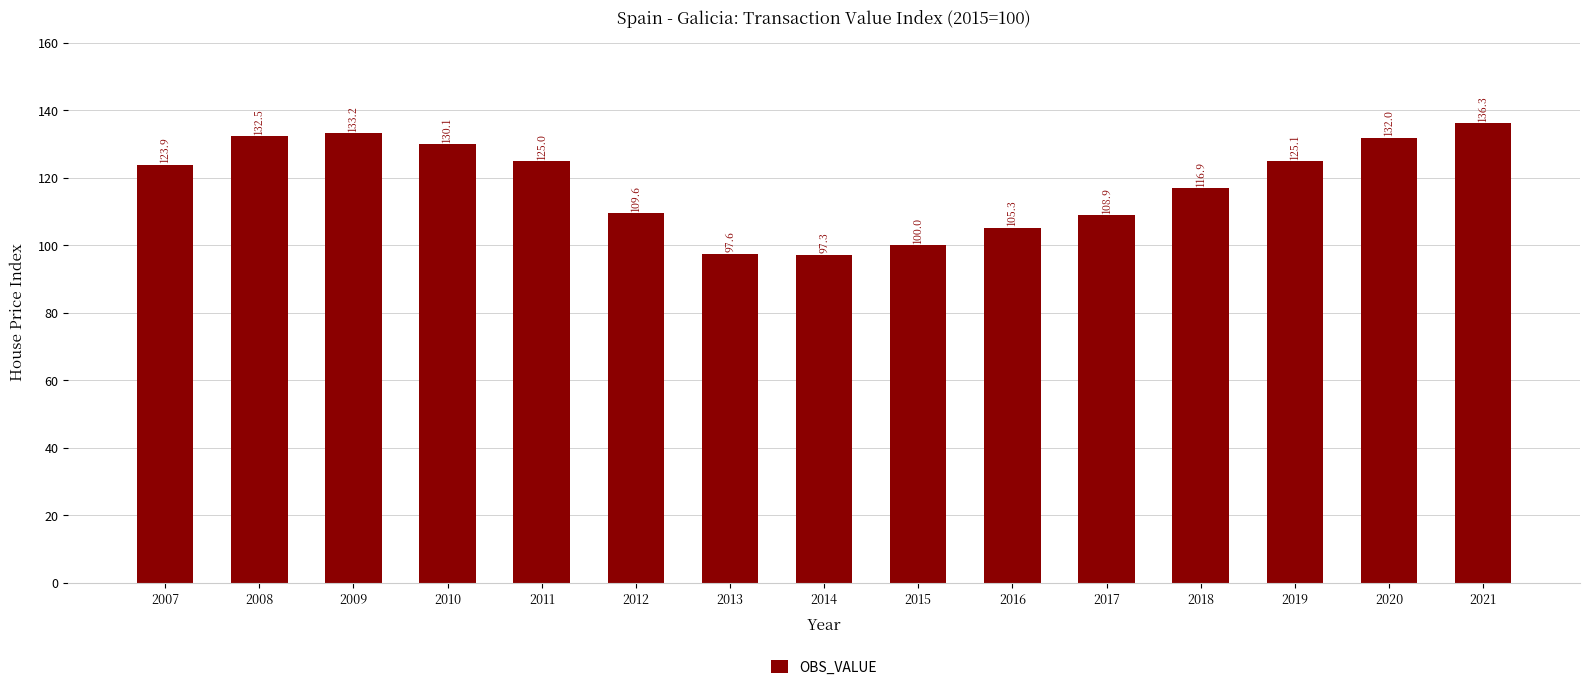

Is it true that the value at 2008 is 132.5?

True